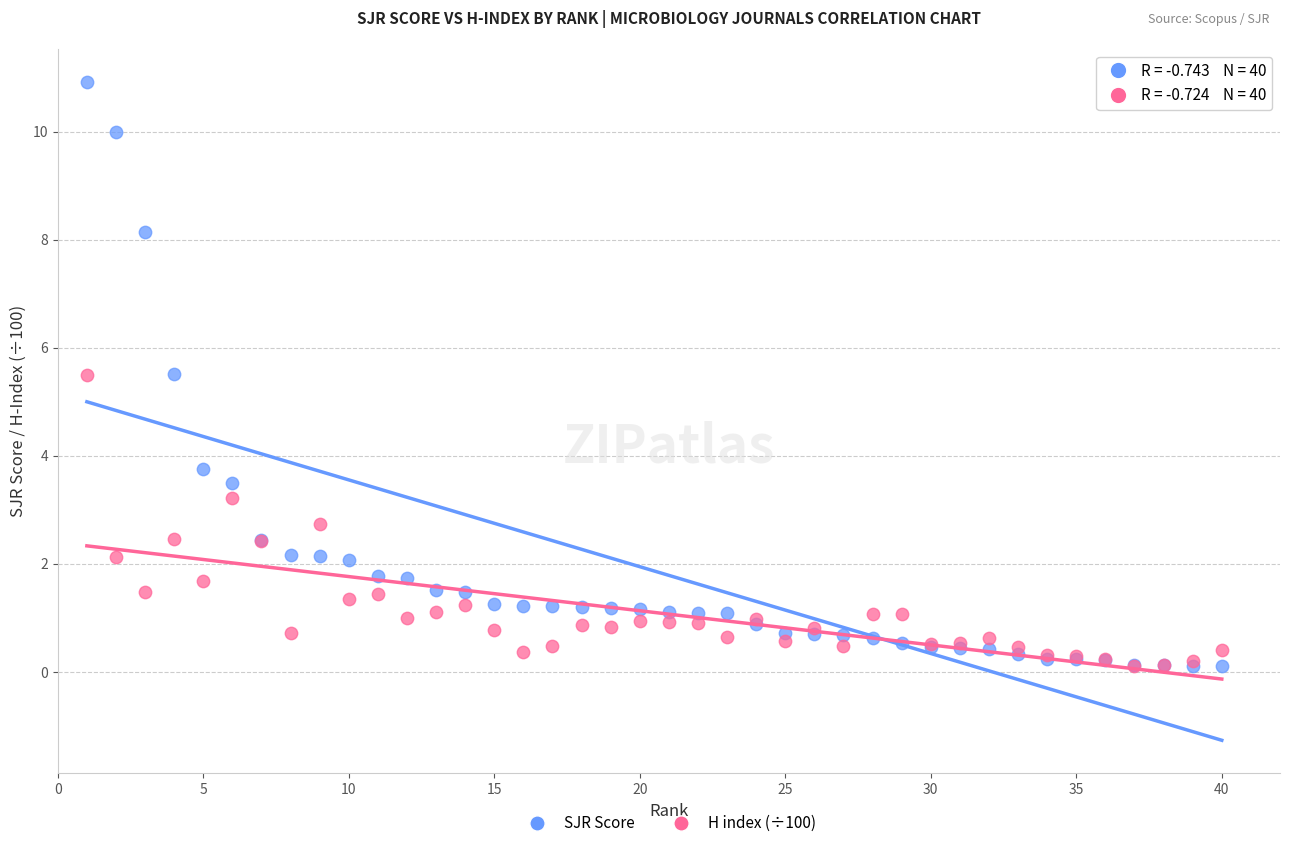

Which series contains the highest Y value?

SJR Score